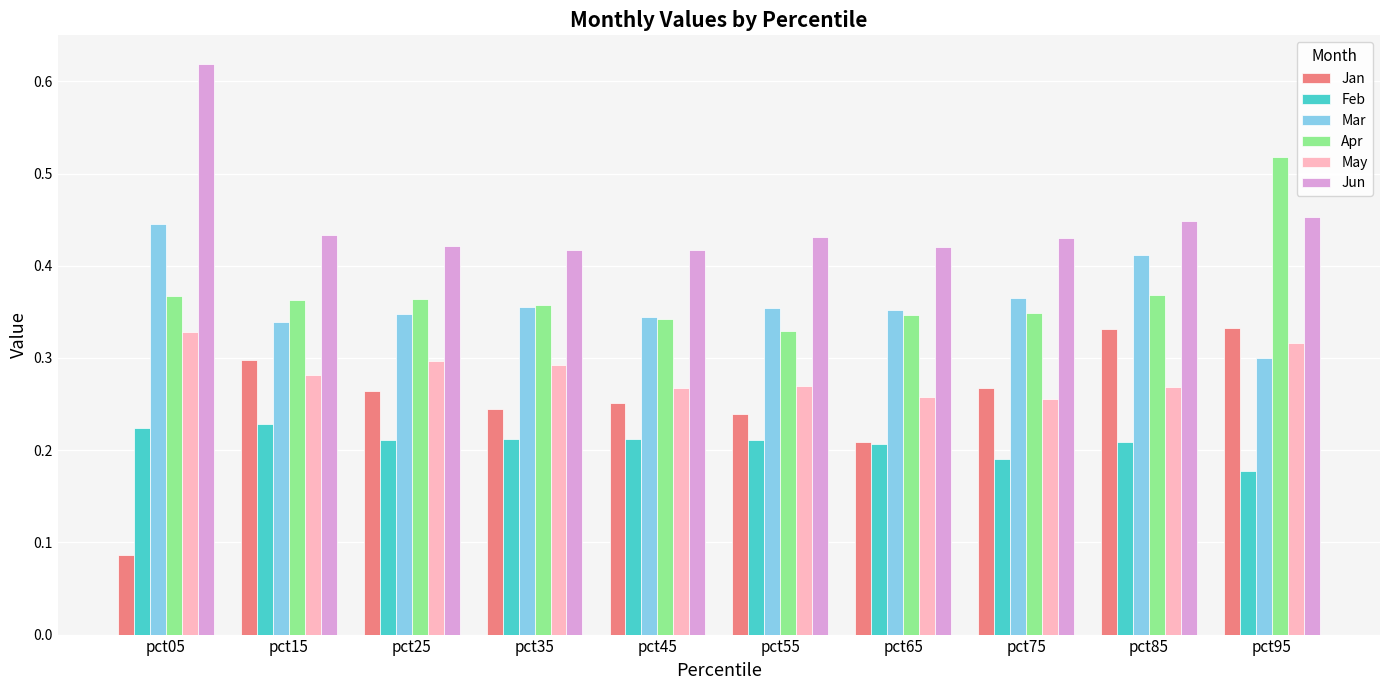

How many bars are there in each group?

6